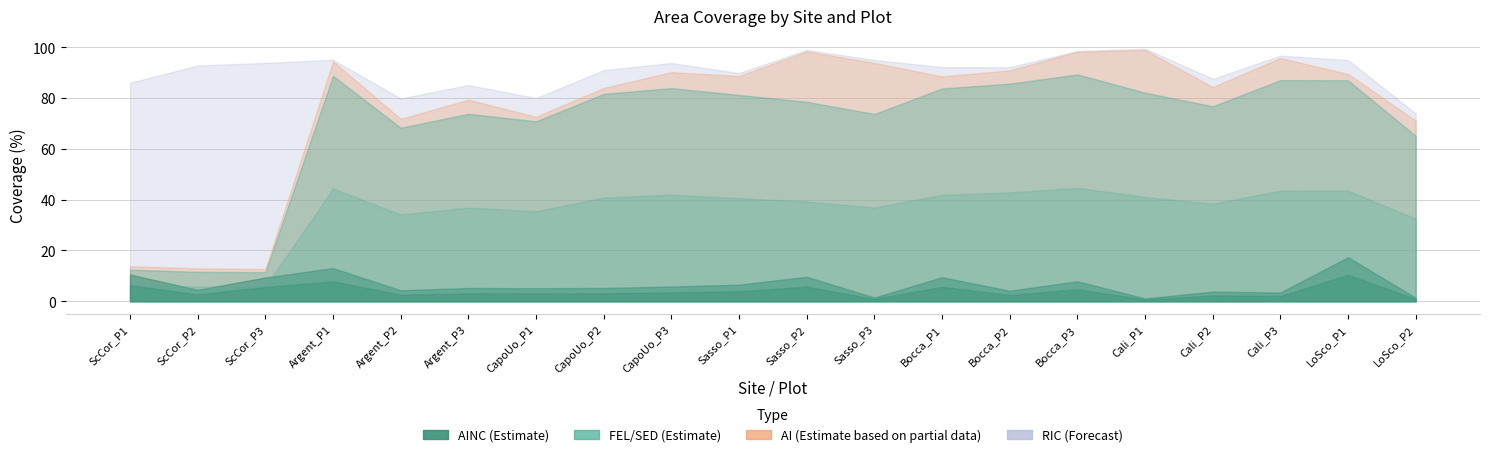

What is the spread (max minus min) of values at Bocca_P3?

81.2